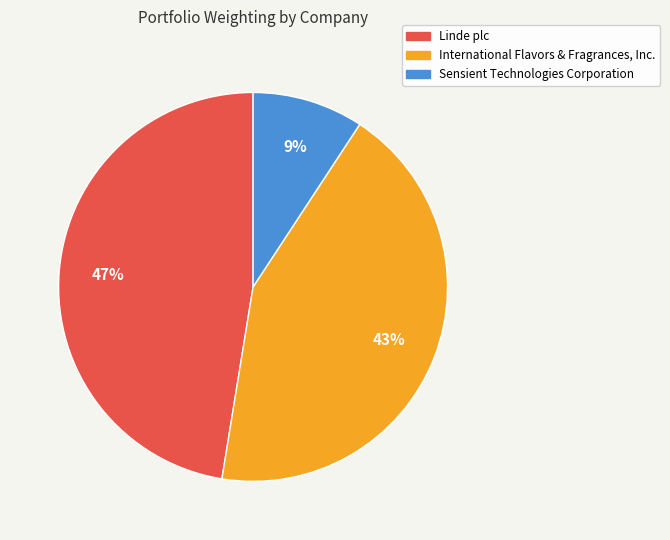

Count the number of slices in the pie.

3